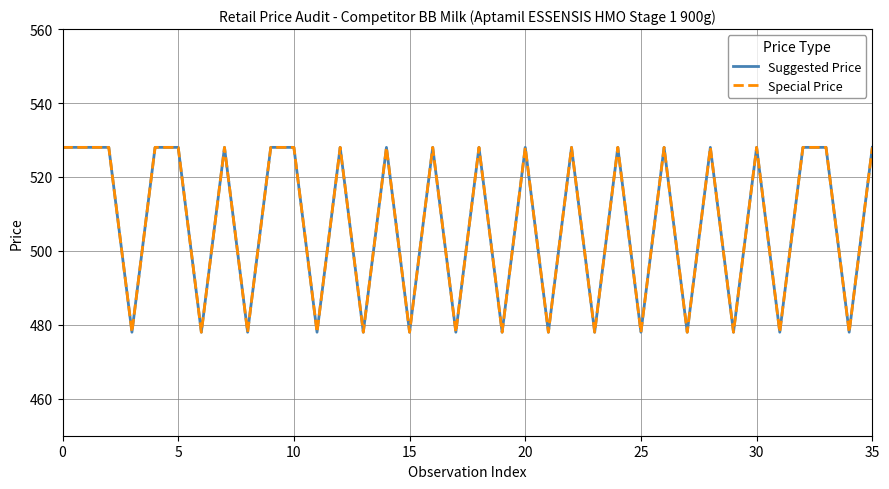

What is the difference between the second highest and second lowest values in the Special Price series?

50